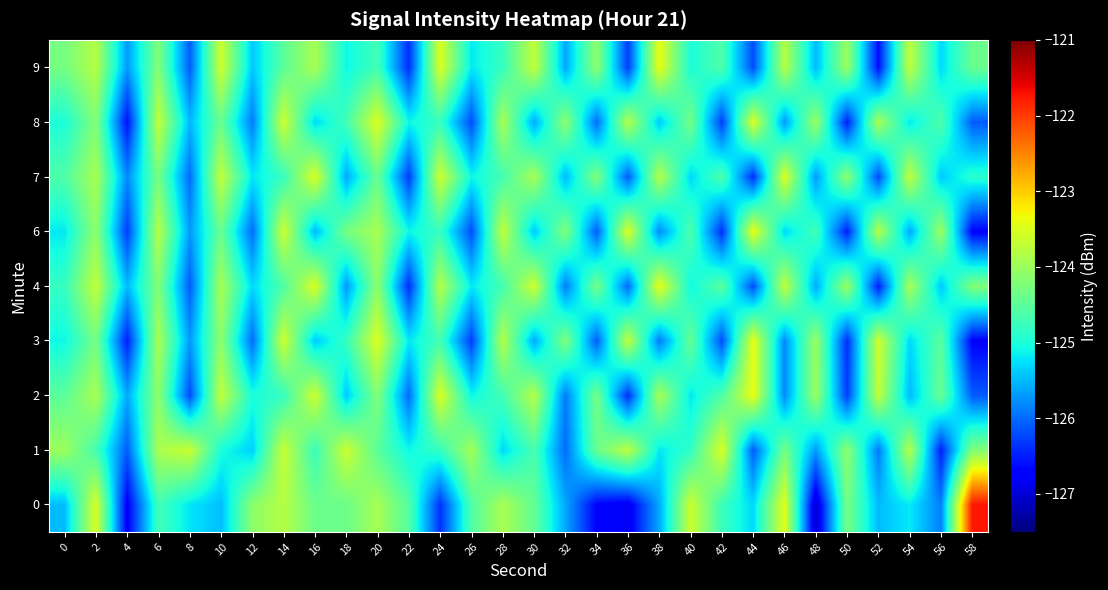

How many distinct data groups are displayed?

9